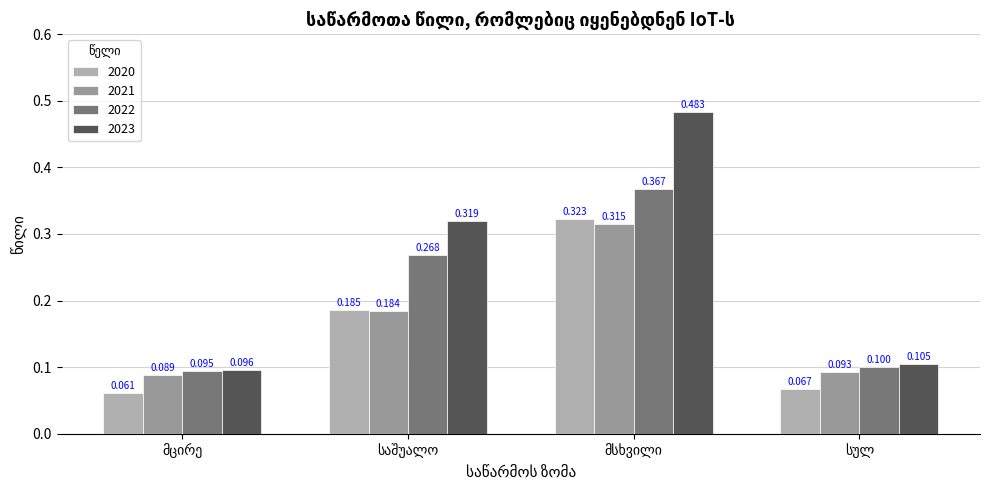

How many bars are there in each group?

4